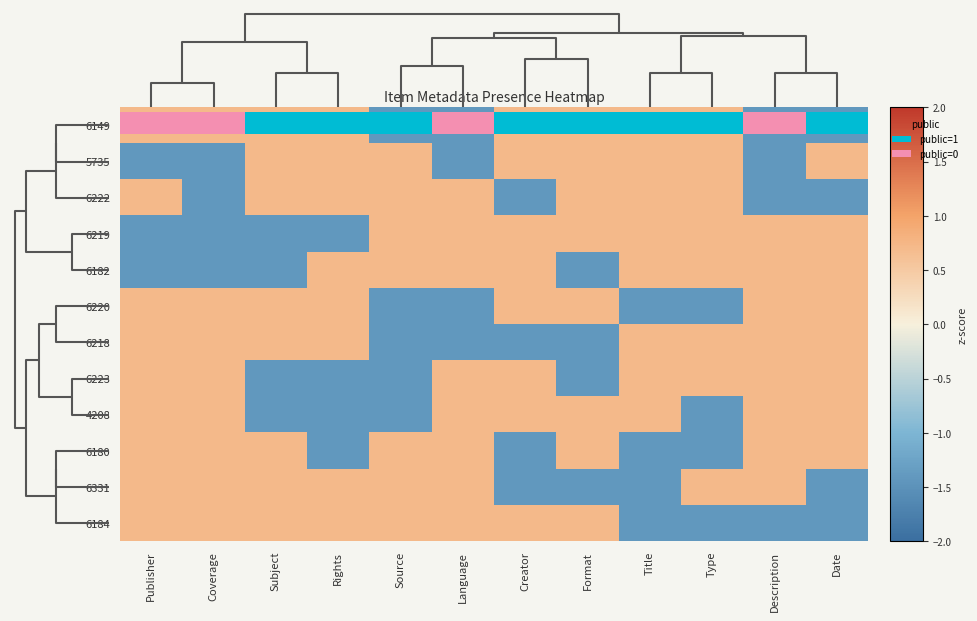

What is the approximate value of 6218 at Subject?

0.7